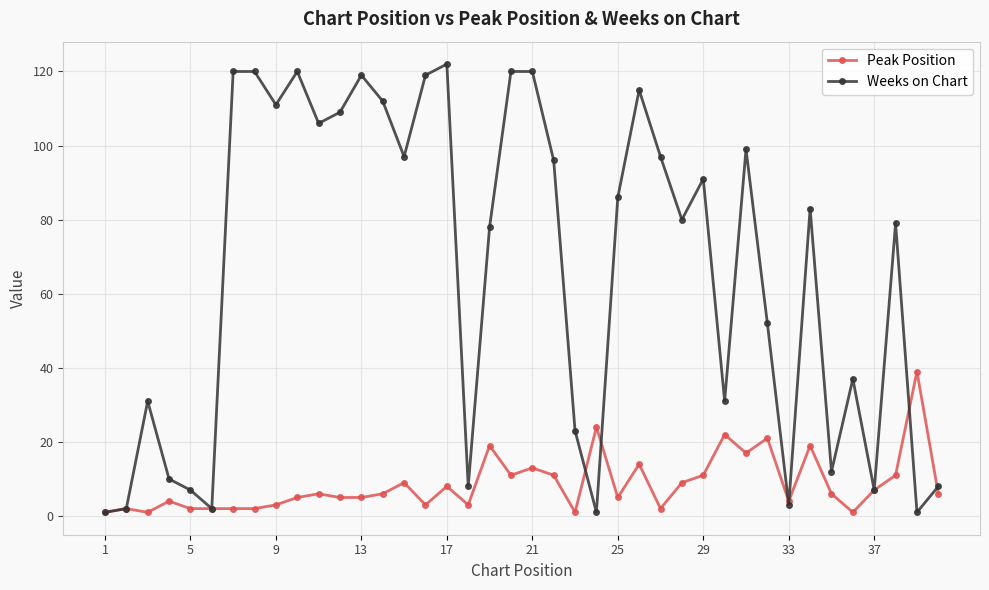

Which series has the largest range (max minus min)?

Weeks on Chart